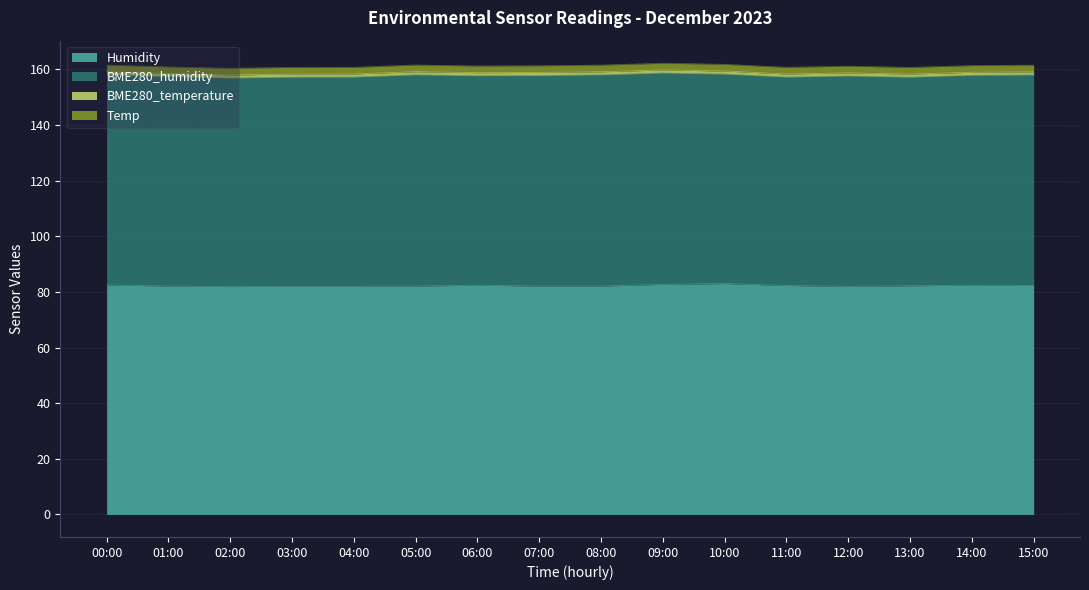

Reading left to right, list all the values displayed in this chart.

Humidity: 00:00=82.5	01:00=82.1	02:00=81.9	03:00=82.0	04:00=82.0	05:00=82.1	06:00=82.4	07:00=82.1	08:00=82.1	09:00=82.7	10:00=83.0	11:00=82.3	12:00=82.0	13:00=82.2	14:00=82.4	15:00=82.3
BME280_humidity: 00:00=75.5	01:00=75.3	02:00=75.0	03:00=75.2	04:00=75.2	05:00=75.9	06:00=75.3	07:00=75.7	08:00=75.9	09:00=76.0	10:00=75.3	11:00=74.9	12:00=75.6	13:00=75.0	14:00=75.5	15:00=75.7
BME280_temperature: 00:00=1.1	01:00=1.1	02:00=1.1	03:00=1.1	04:00=1.1	05:00=1.1	06:00=1.1	07:00=1.1	08:00=1.1	09:00=1.1	10:00=1.1	11:00=1.1	12:00=1.1	13:00=1.1	14:00=1.1	15:00=1.1
Temp: 00:00=2.4	01:00=2.4	02:00=2.4	03:00=2.4	04:00=2.4	05:00=2.4	06:00=2.4	07:00=2.4	08:00=2.4	09:00=2.4	10:00=2.4	11:00=2.4	12:00=2.4	13:00=2.4	14:00=2.4	15:00=2.4